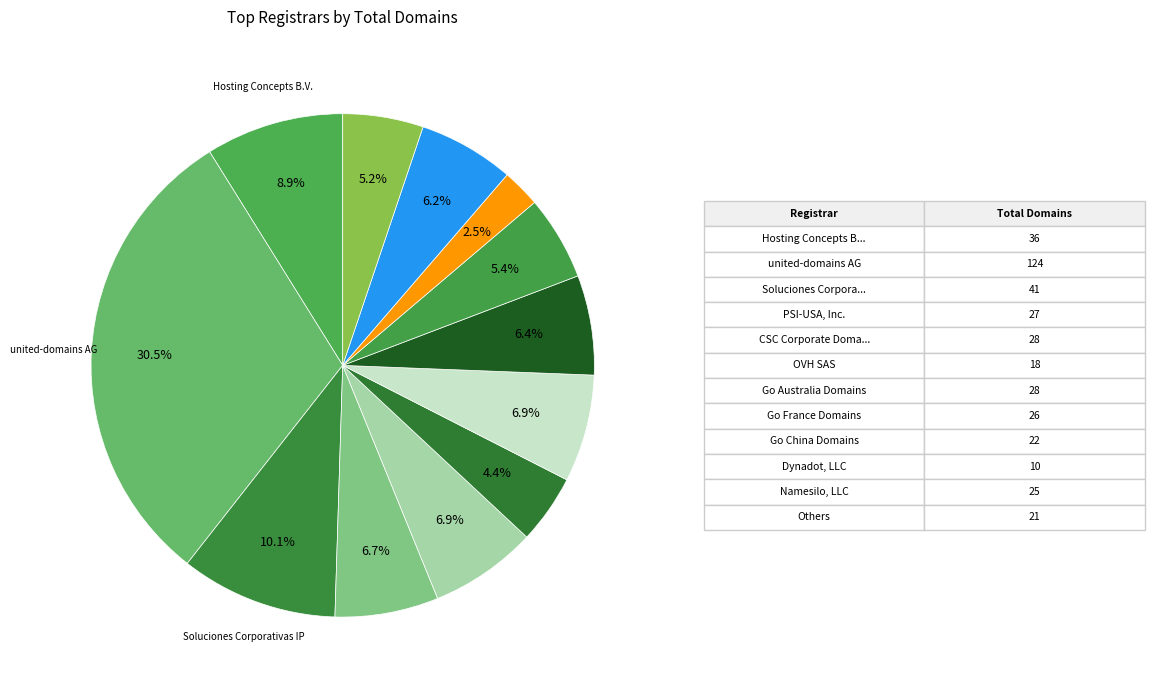

To the nearest percent, what is the average slice percentage?

8%